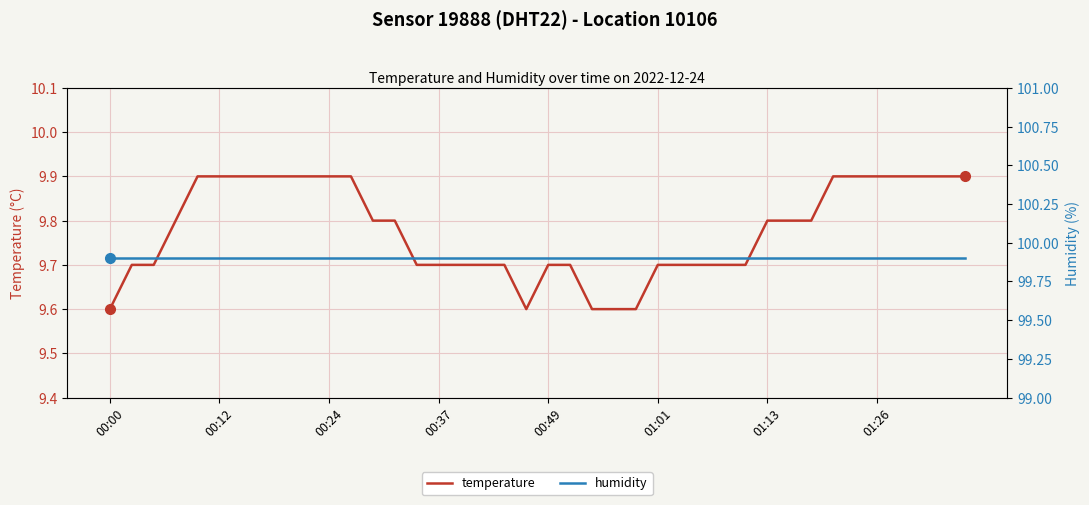

True or false: temperature and humidity intersect in this chart.

False